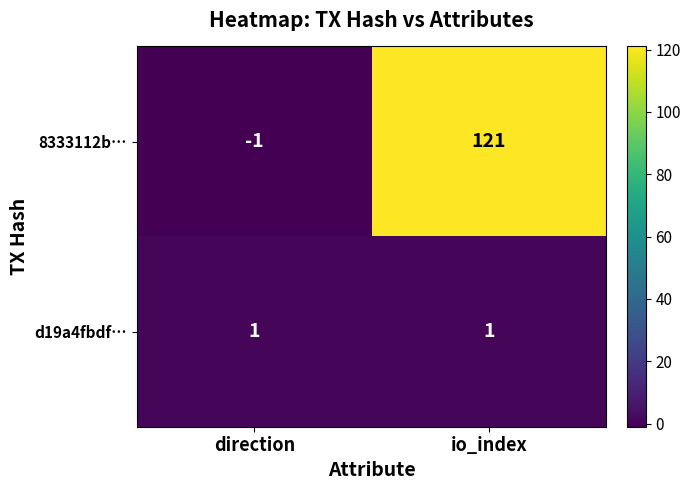

Between direction and io_index, which series saw the biggest shift?

8333112b…